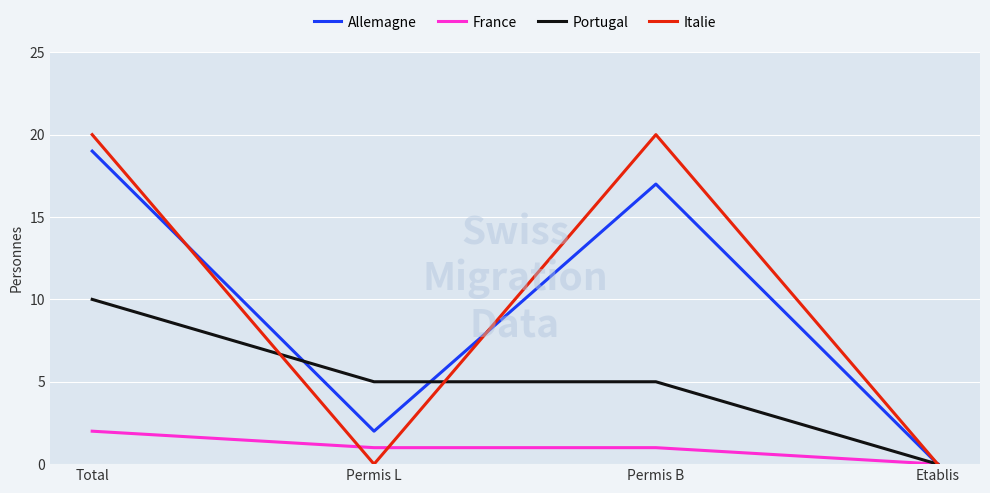

At which category is the sum across all series the highest?

Total